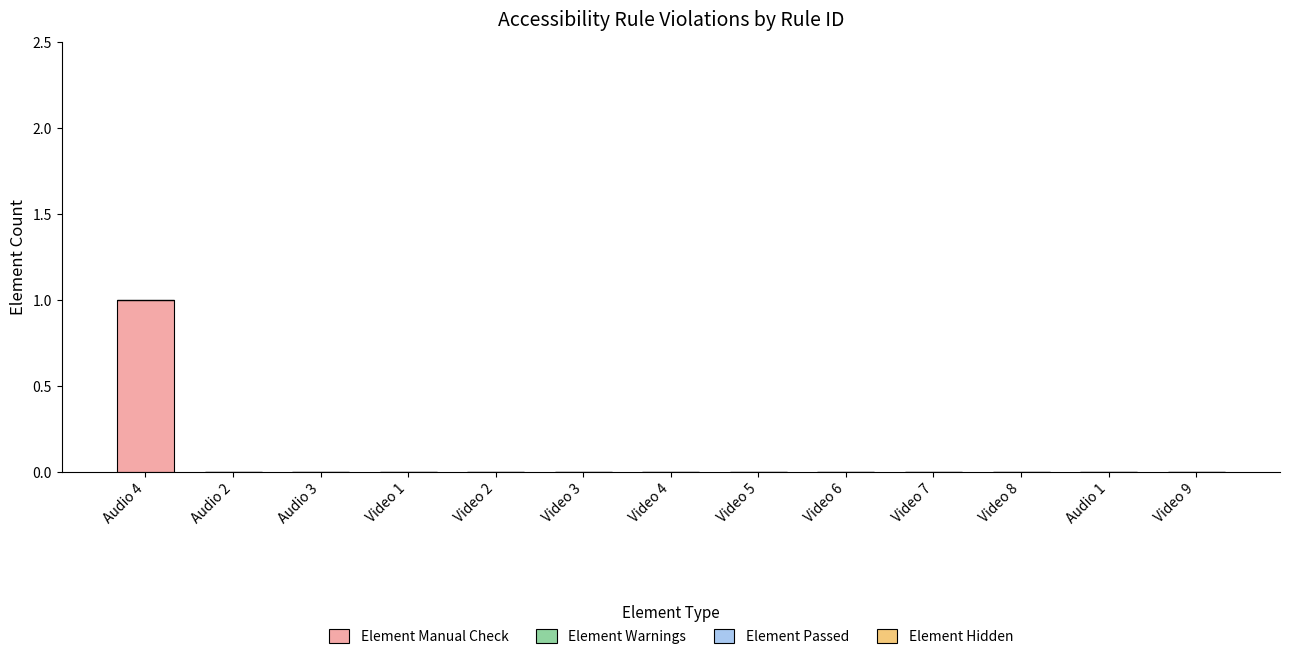

Between Video 3 and Audio 4, which is larger?

Audio 4